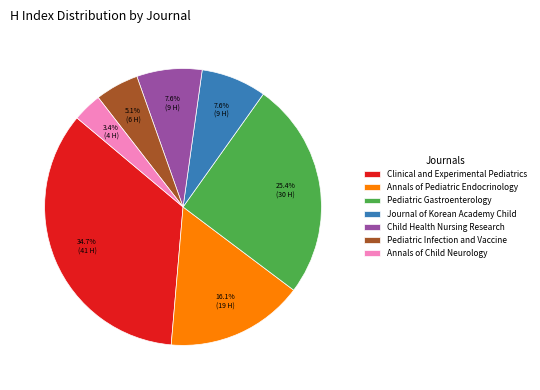

Approximately how many times larger is the value at Journal of Korean Academy Child compared to Pediatric Gastroenterology?

0.3